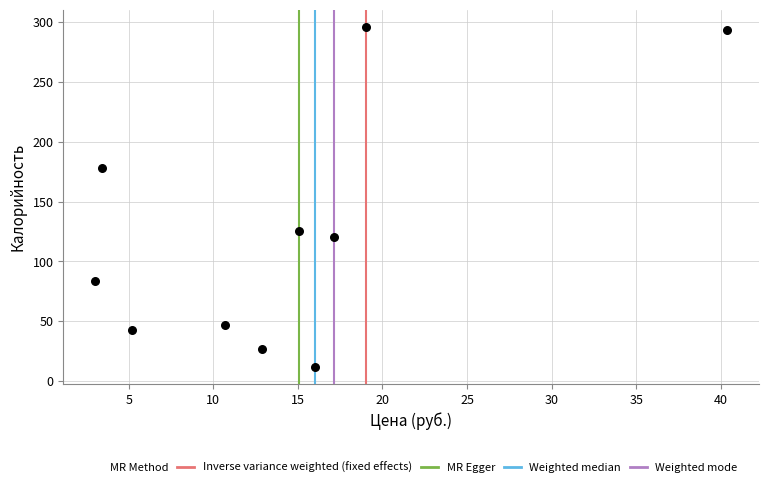

What is the average Y value?

122.5